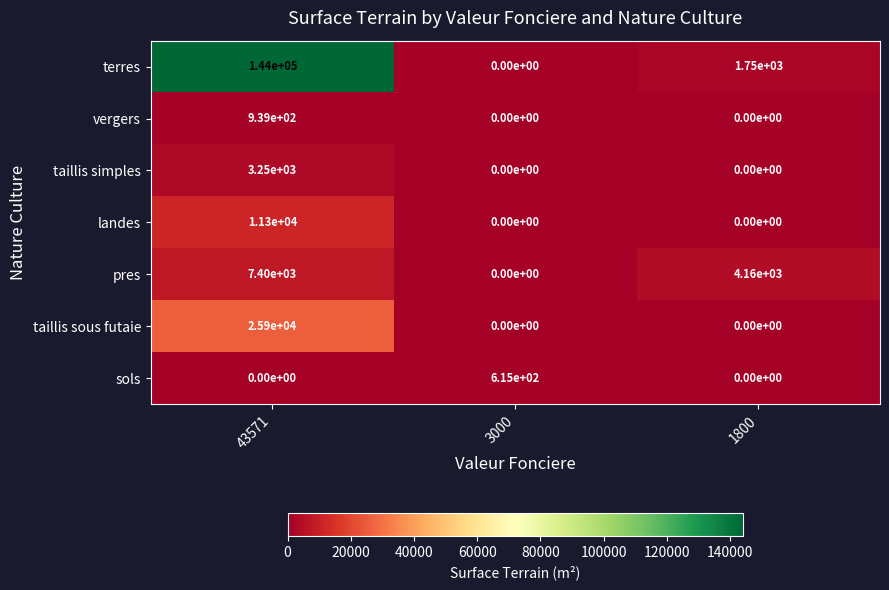

What is the total value across all series at 3000?

615